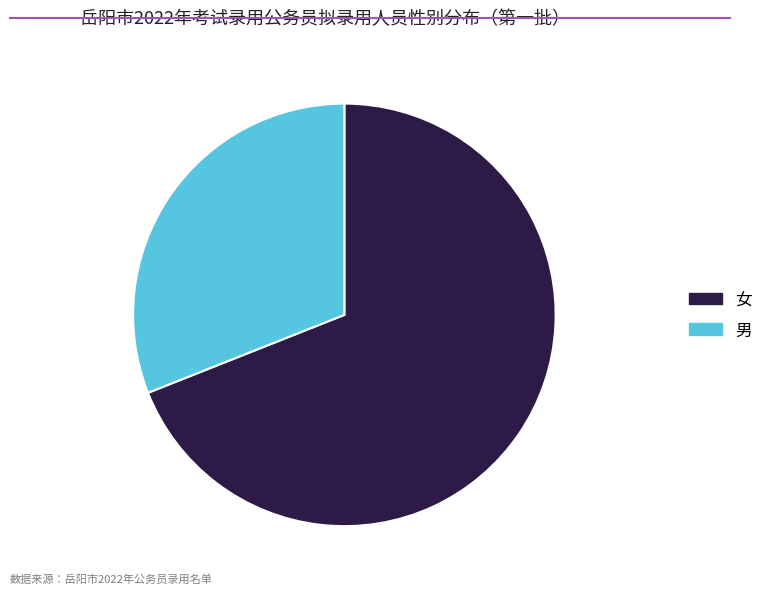

Is it true that 女 is 77% of the pie?

False